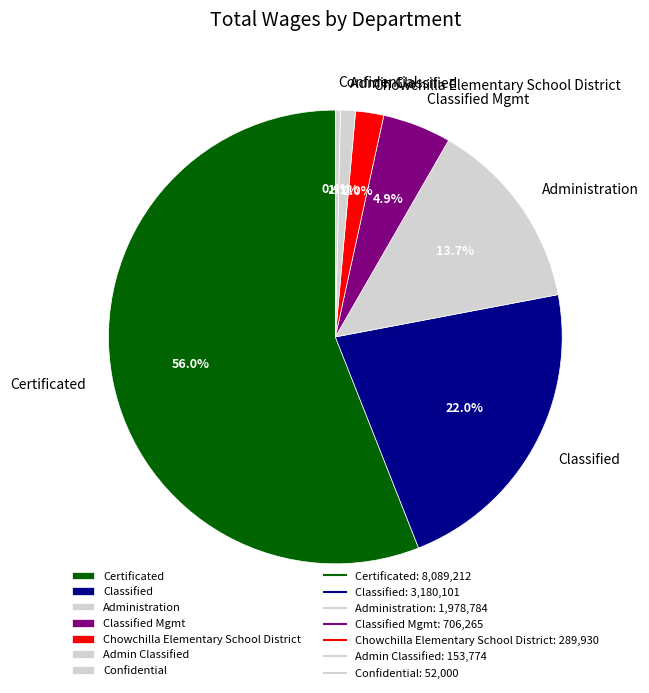

The Classified Mgmt slice represents 5% of the pie. True or false?

True